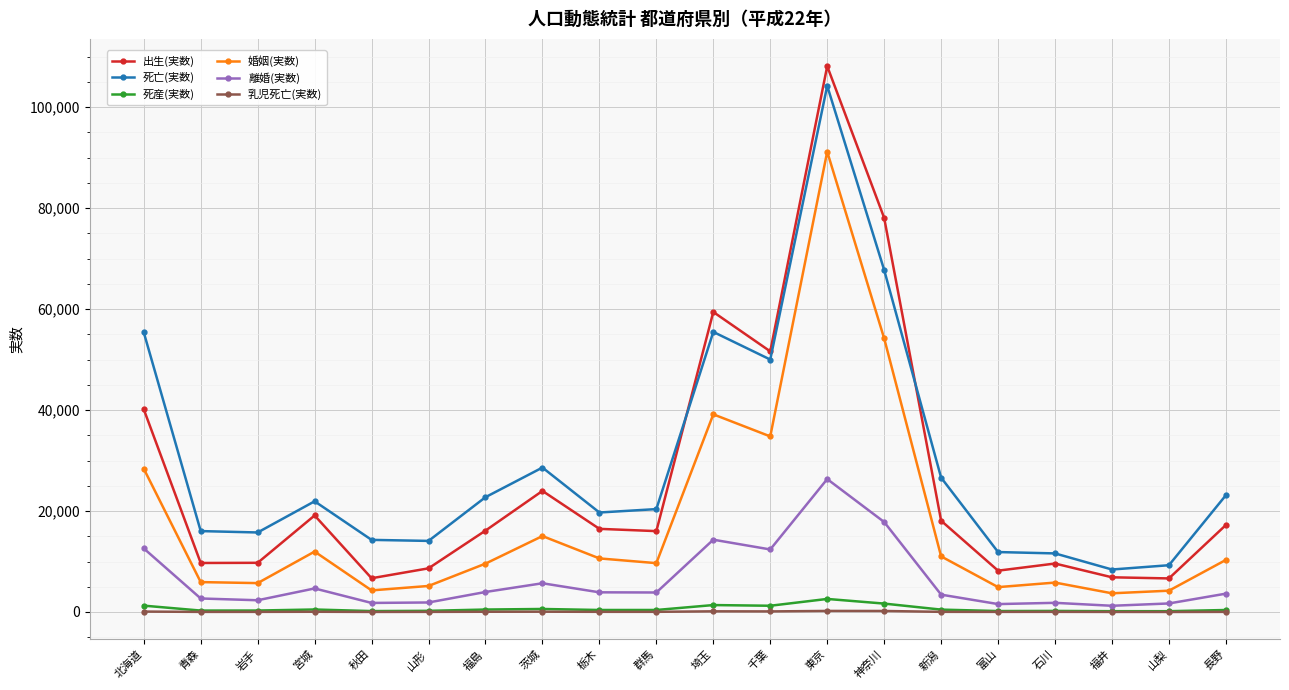

What are all the series names shown in the legend?

出生(実数), 死亡(実数), 死産(実数), 婚姻(実数), 離婚(実数), 乳児死亡(実数)